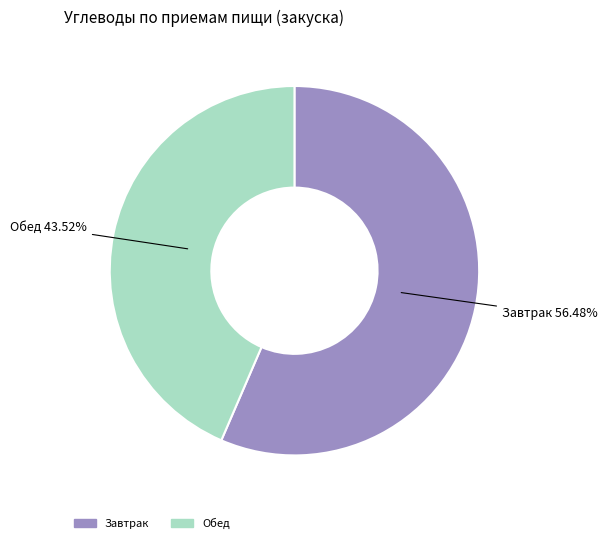

What percentage do Обед and Завтрак together represent?

100.0%